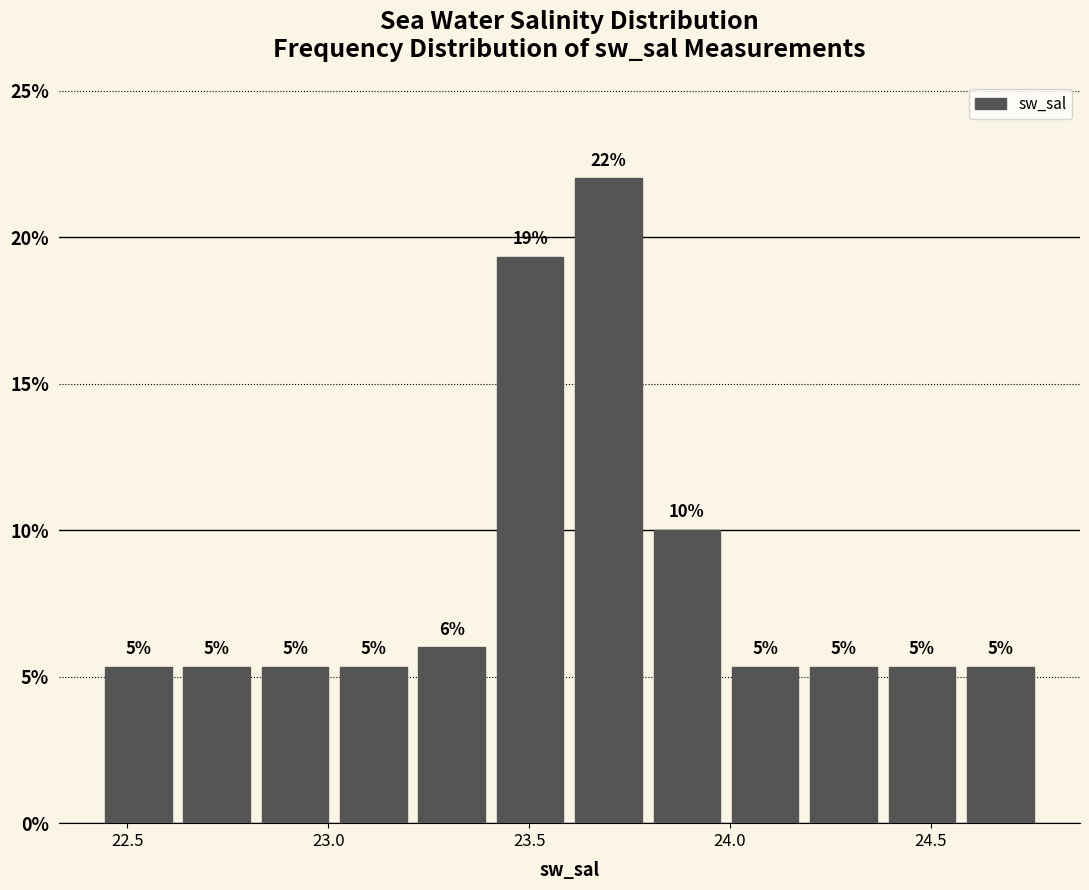

Around what value on the x-axis is the tallest bar? Give the approximate position of its centre, as read against the axis.

23.70